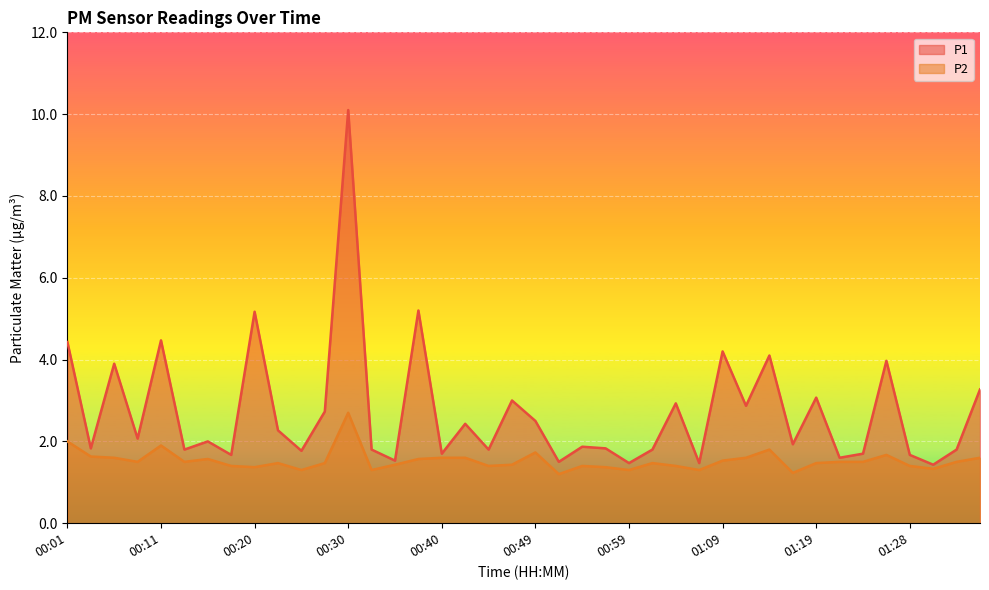

What is the smallest value displayed?

1.2